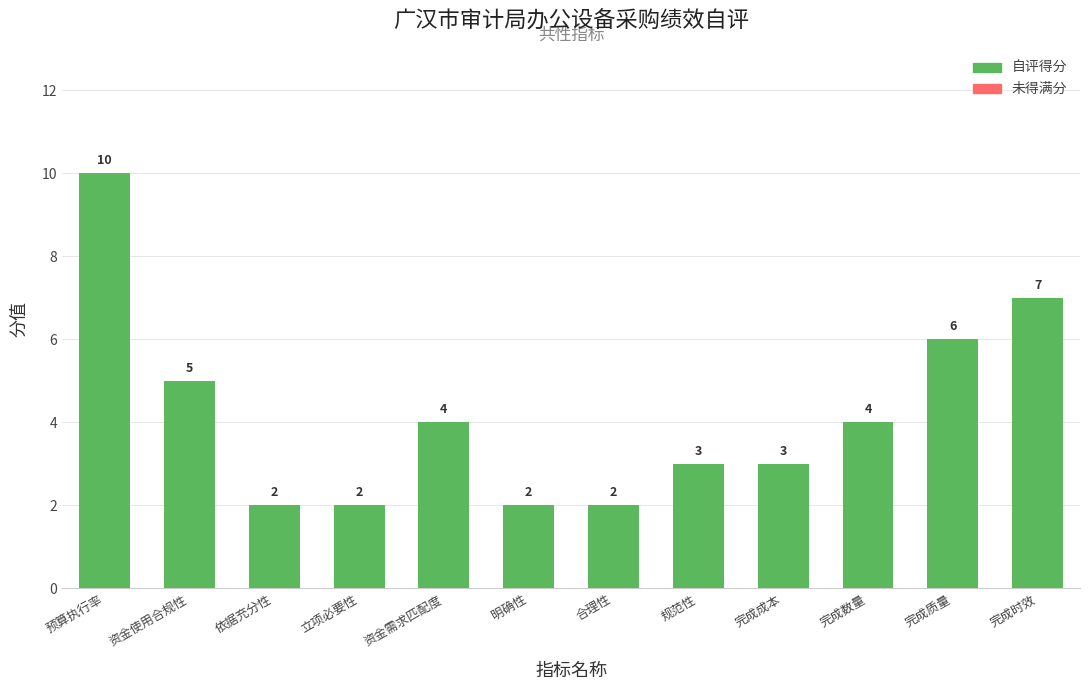

Where is the data nearest to the value 6?

完成质量